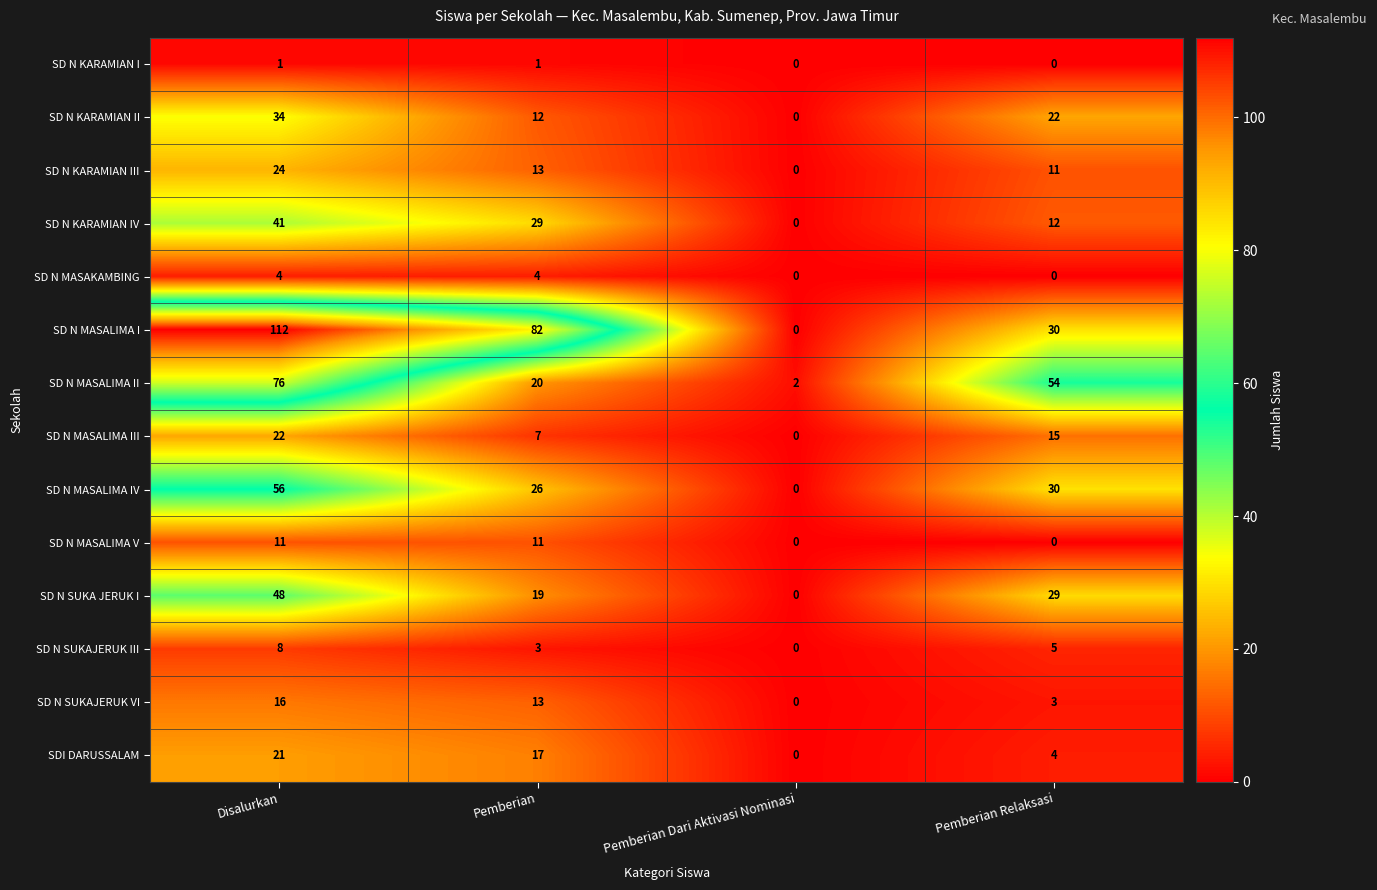

Where does the SD N KARAMIAN II series first go above 22?

Disalurkan